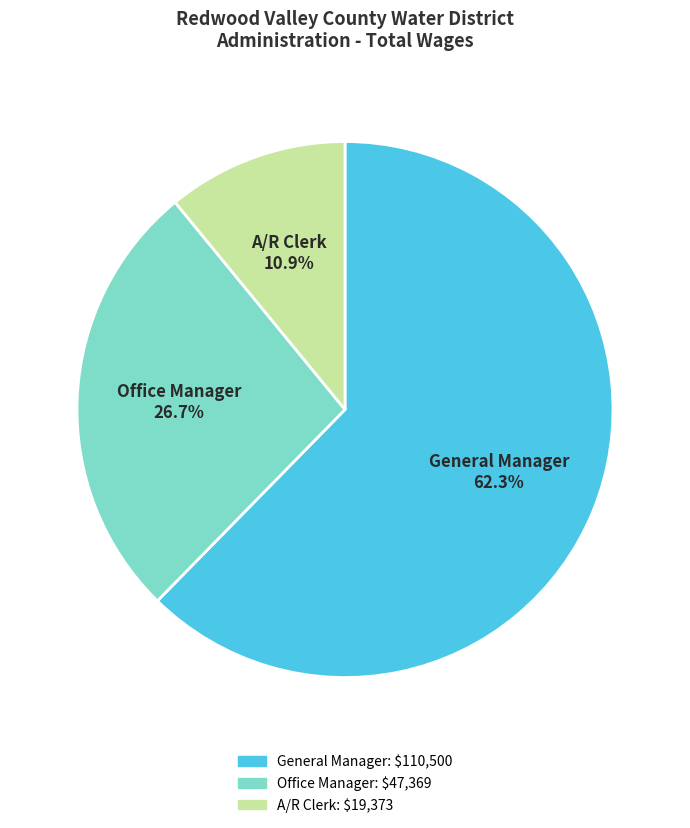

What is the ratio of the value at Office Manager to the value at General Manager?

0.4